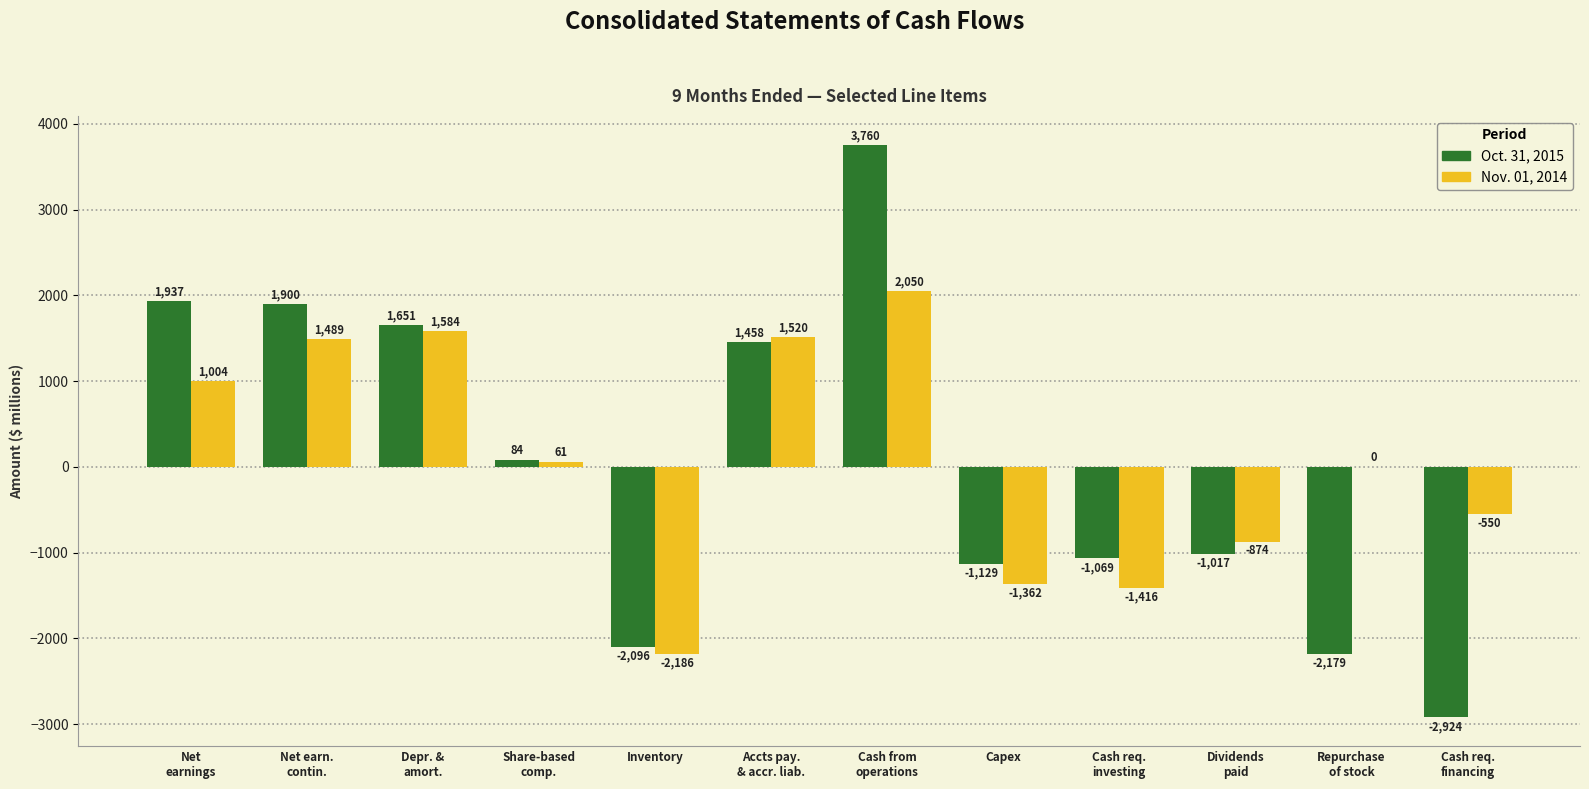

Which series has the largest total across all categories?

Nov. 01, 2014